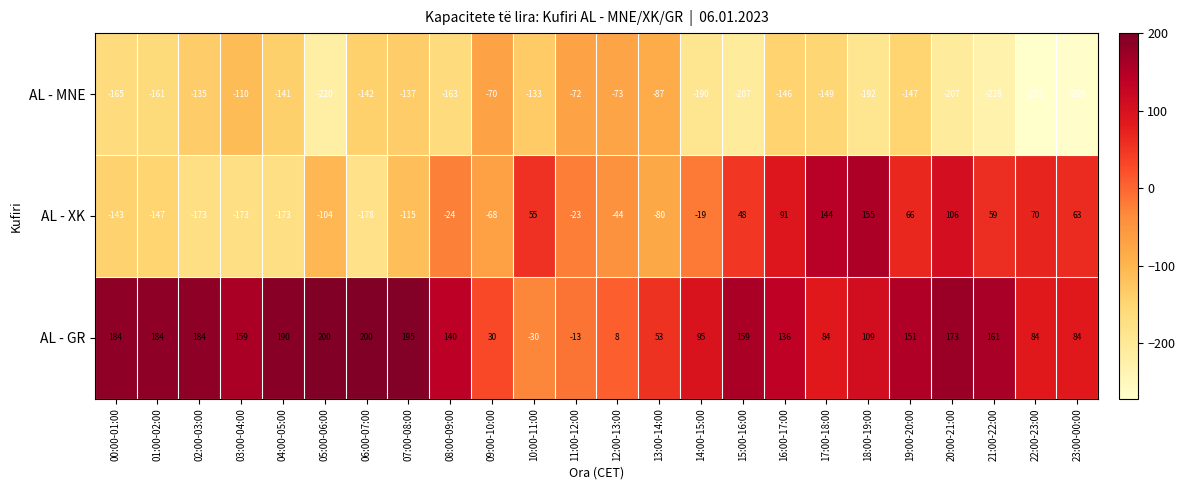

The AL - GR series shows 200 at 06:00-07:00. True or false?

True